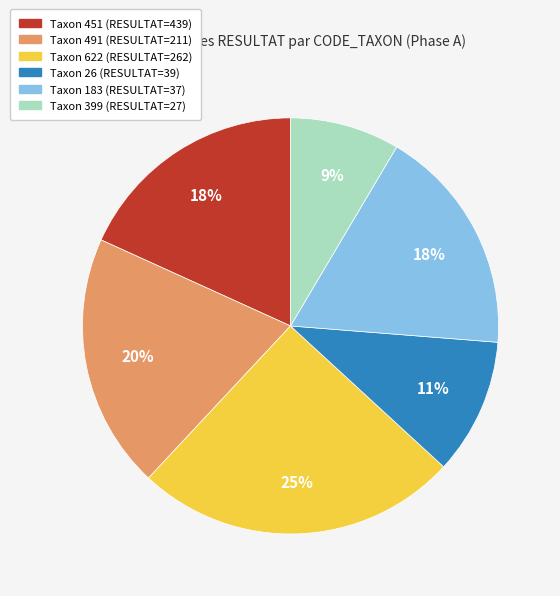

Is there any slice that represents more than half of the pie?

No